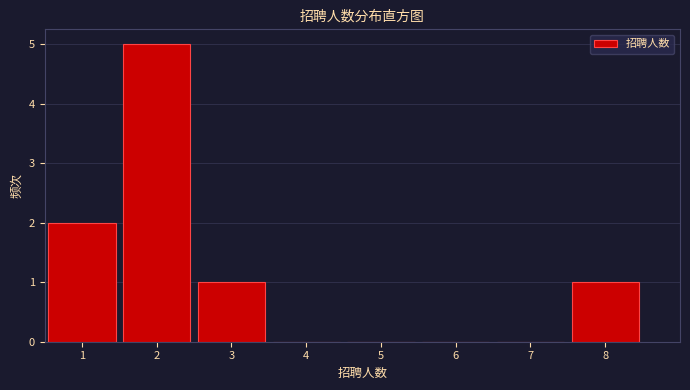

How tall is the bar that spans 0.5 to 1.5 on the x-axis? The values are not printed on the chart, so give them approximately, as read against the axis.

2